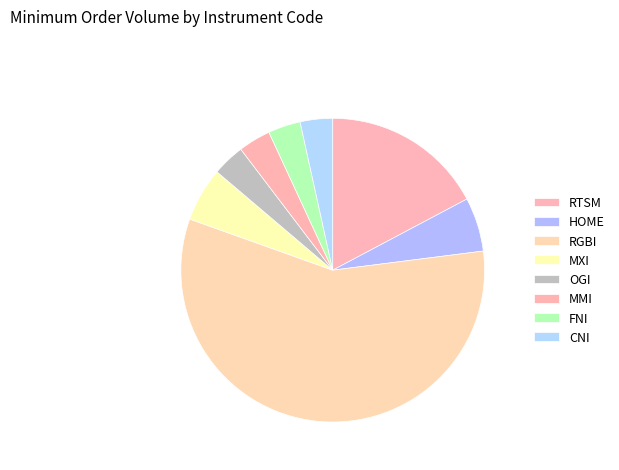

How many slices are in this pie chart?

8